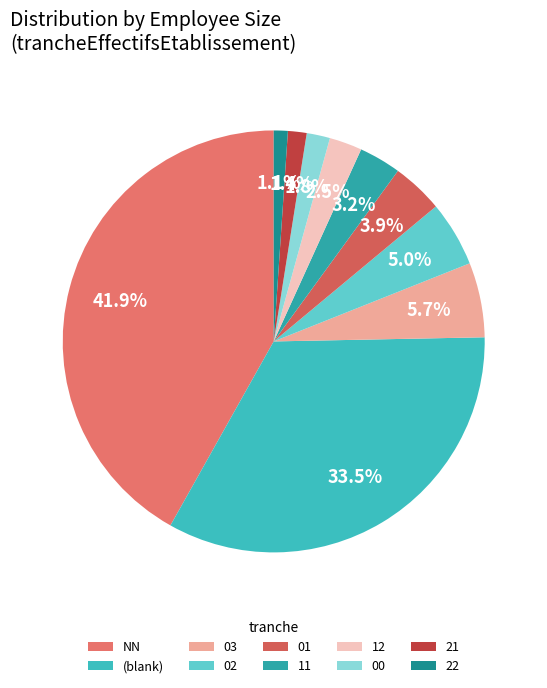

How much of the chart is everything except 01?

96.1%